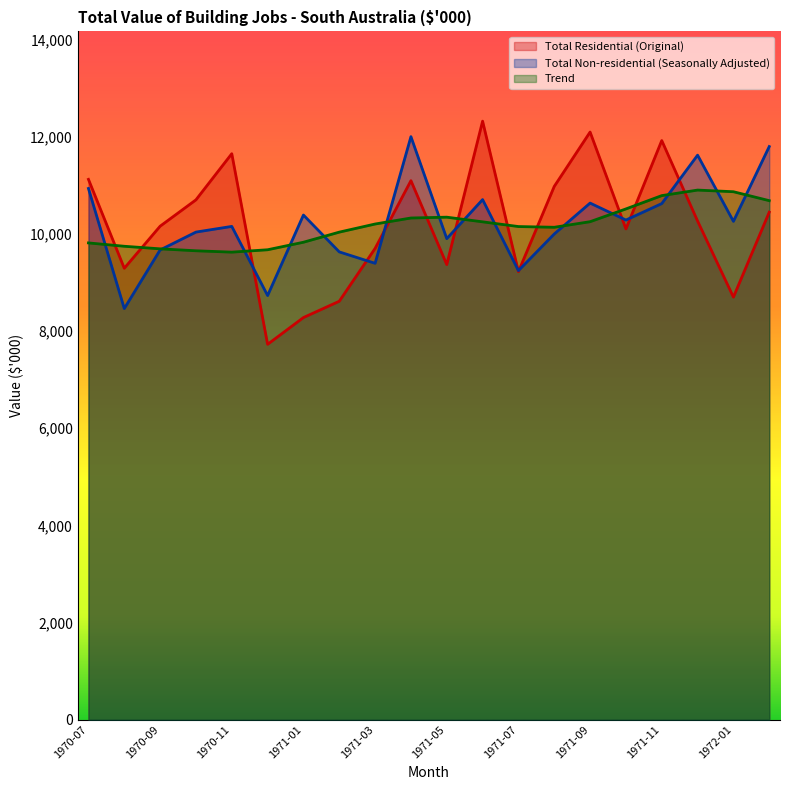

What is the label of the 4th point from the right?

1971-11